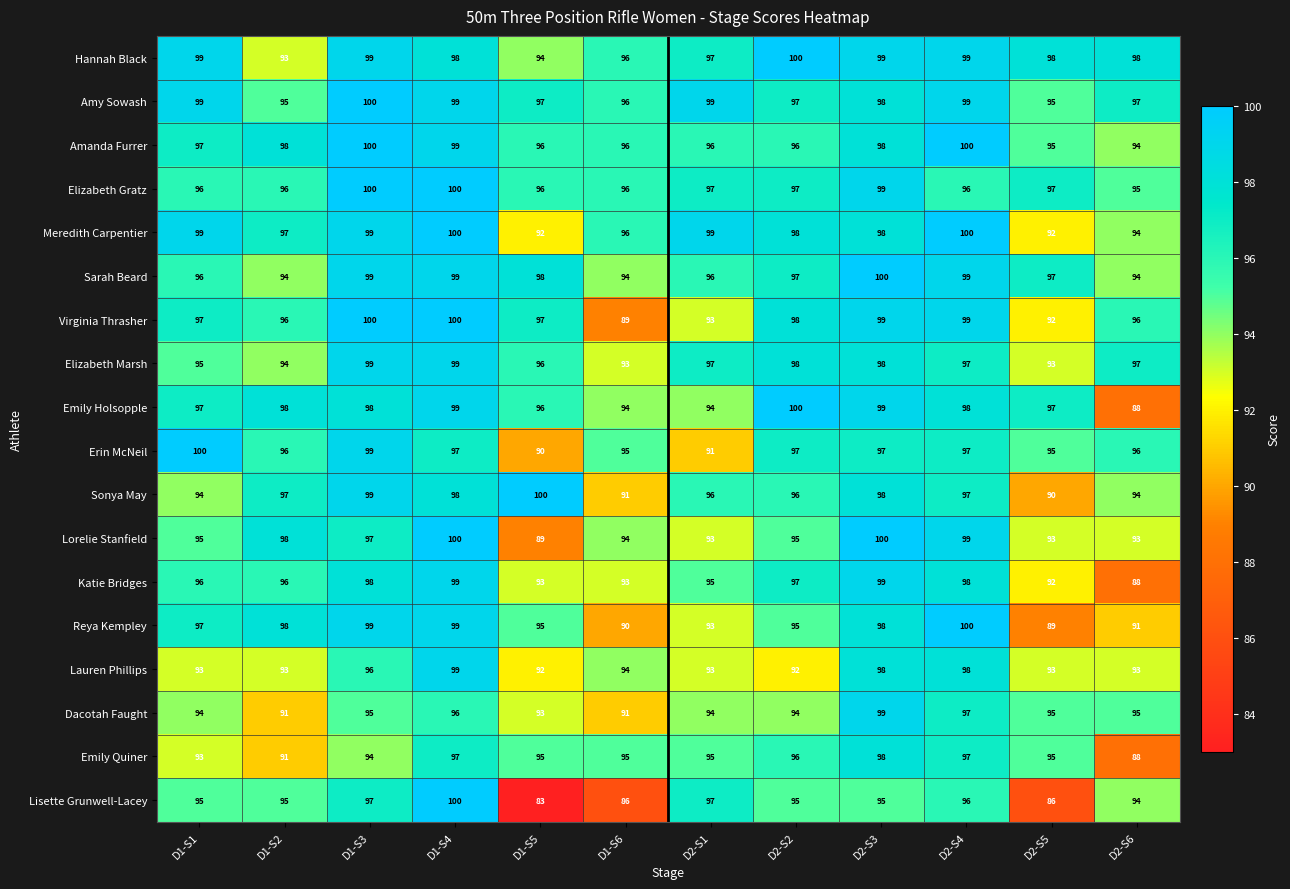

Is it true that Elizabeth Gratz equals 97 at D2-S2?

True